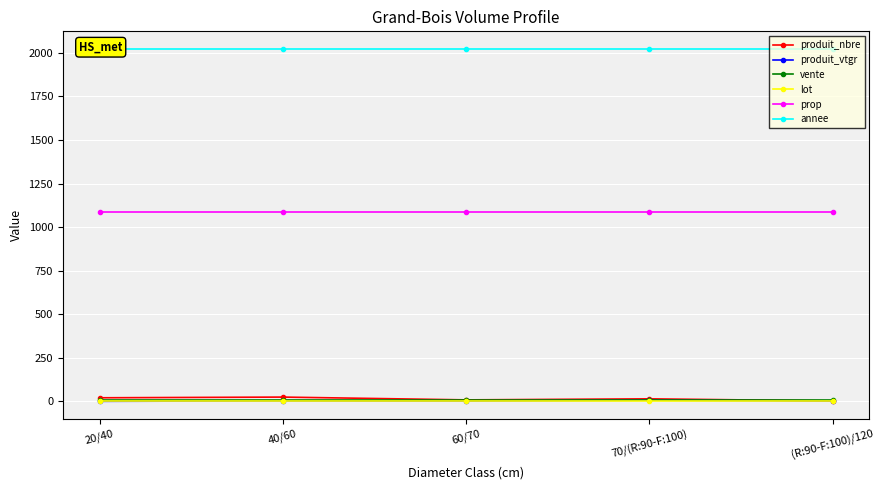

How many interior local valleys does the produit_nbre series have?

1